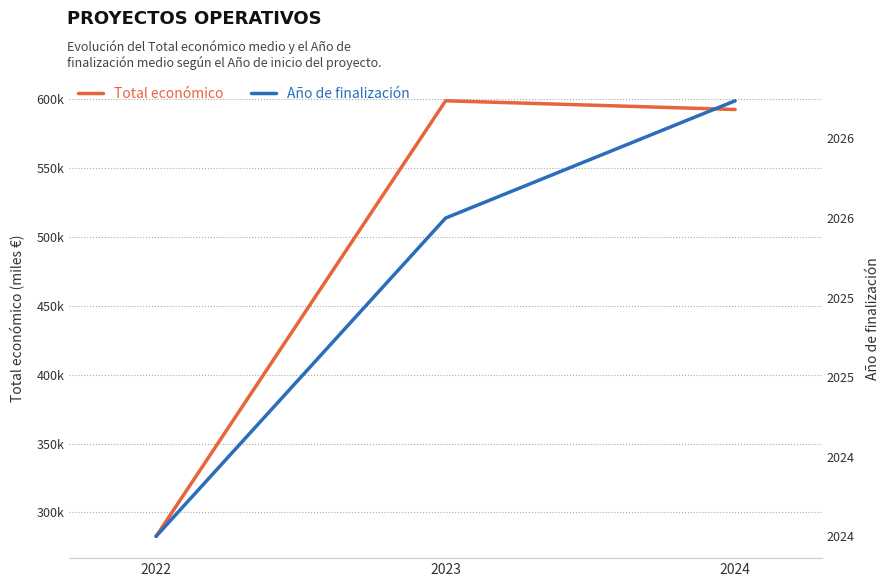

What is the difference between the maximum and minimum values in the Total económico series?

316329.0